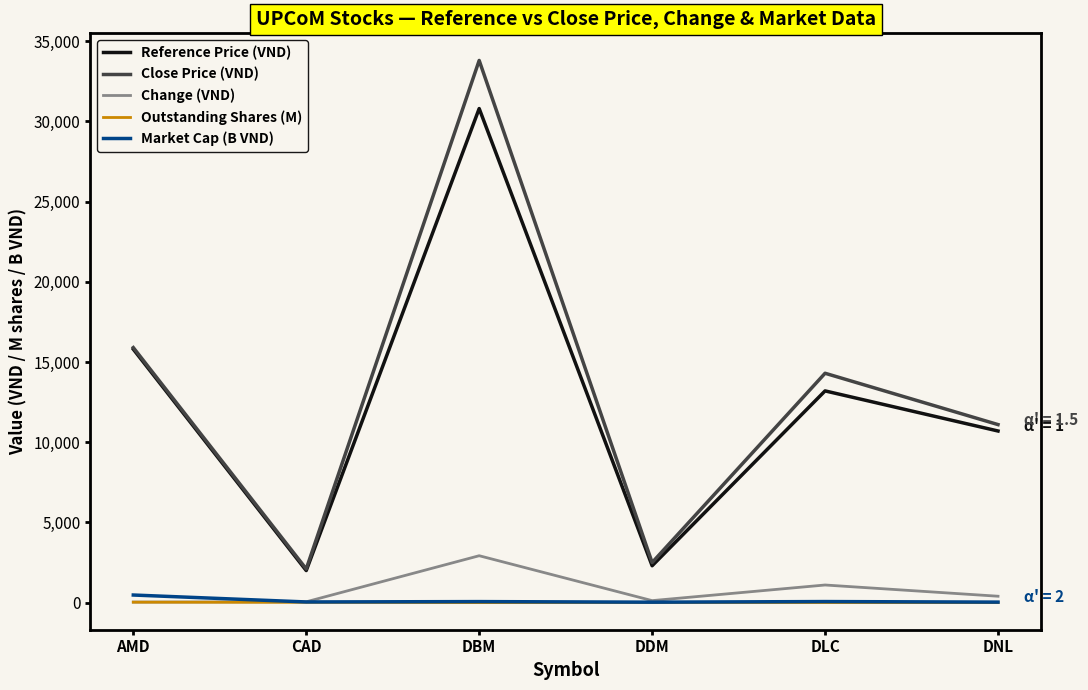

How many lines are shown in the chart?

5